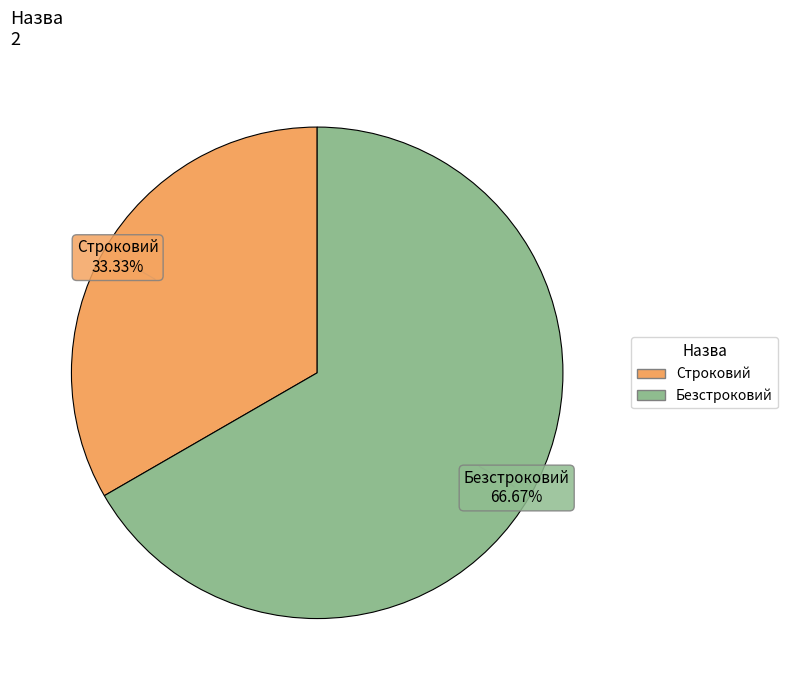

Is there a majority slice in this chart?

Yes